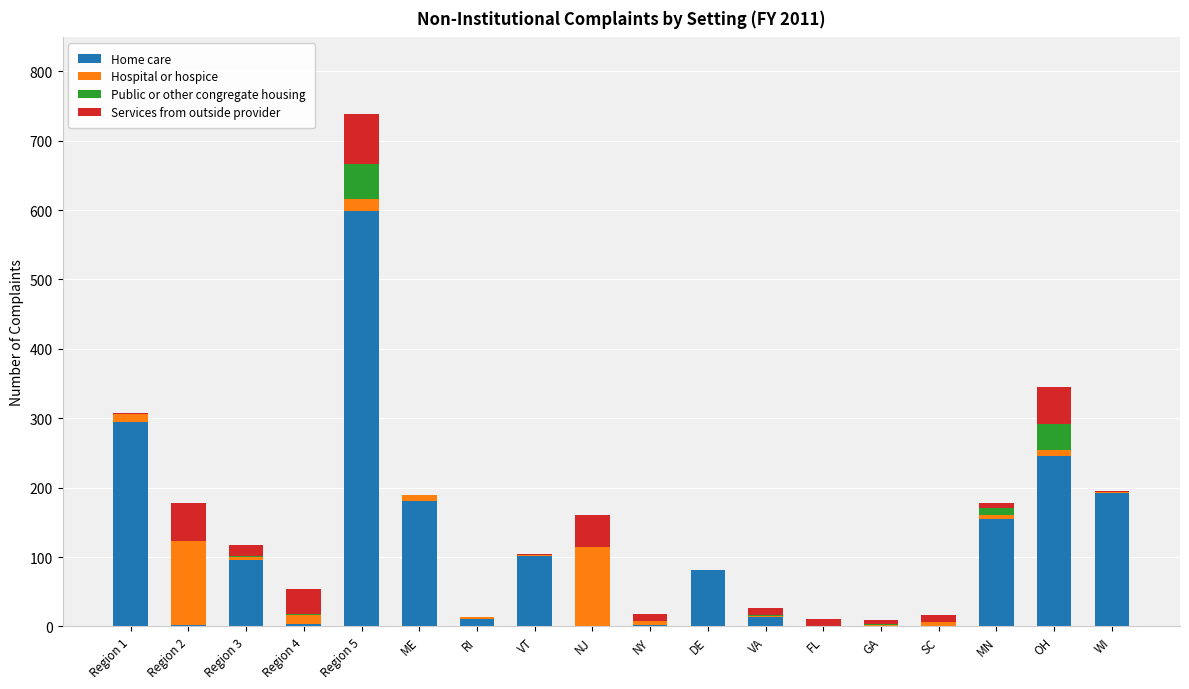

The value of Home care at Region 1 is 294. True or false?

True